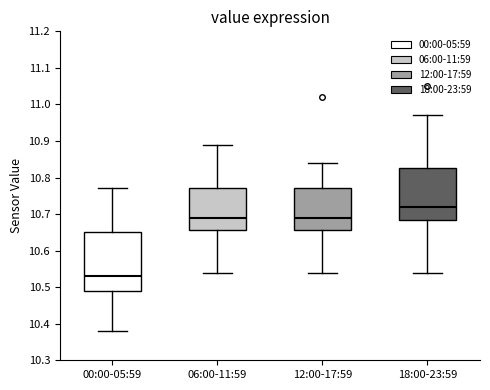

Reading left to right, transcribe this box plot: for each box, give where its median line is, the range the box spans, and where its two whiskers end, as read against the y-axis. The values are not printed on the chart, so give them approximately, as read against the axis.

00:00-05:59: median 10.53, box 10.49 to 10.65, whiskers 10.38 to 10.77
06:00-11:59: median 10.69, box 10.66 to 10.77, whiskers 10.54 to 10.89
12:00-17:59: median 10.69, box 10.66 to 10.77, whiskers 10.54 to 10.84
18:00-23:59: median 10.72, box 10.69 to 10.83, whiskers 10.54 to 10.97